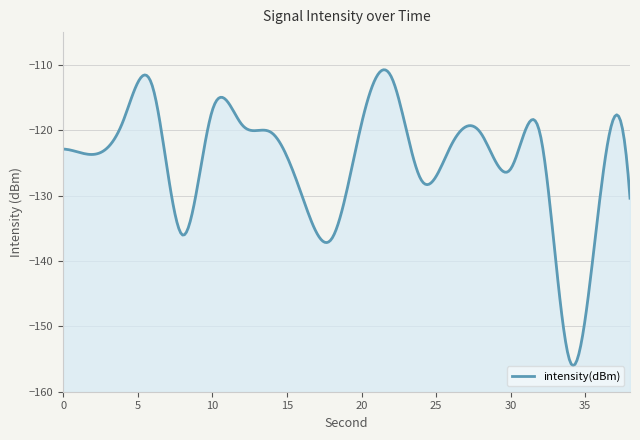

What is the difference between the maximum and second lowest values?

24.8